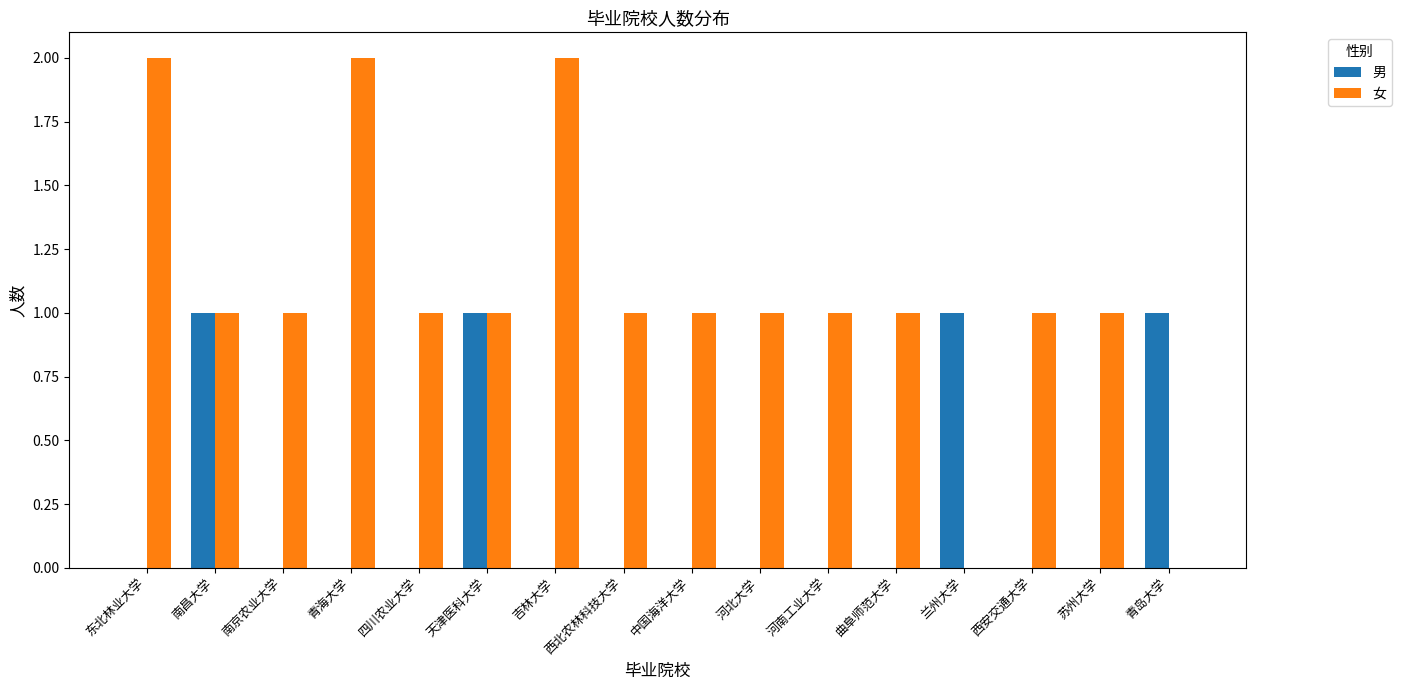

Are the bars horizontal?

No